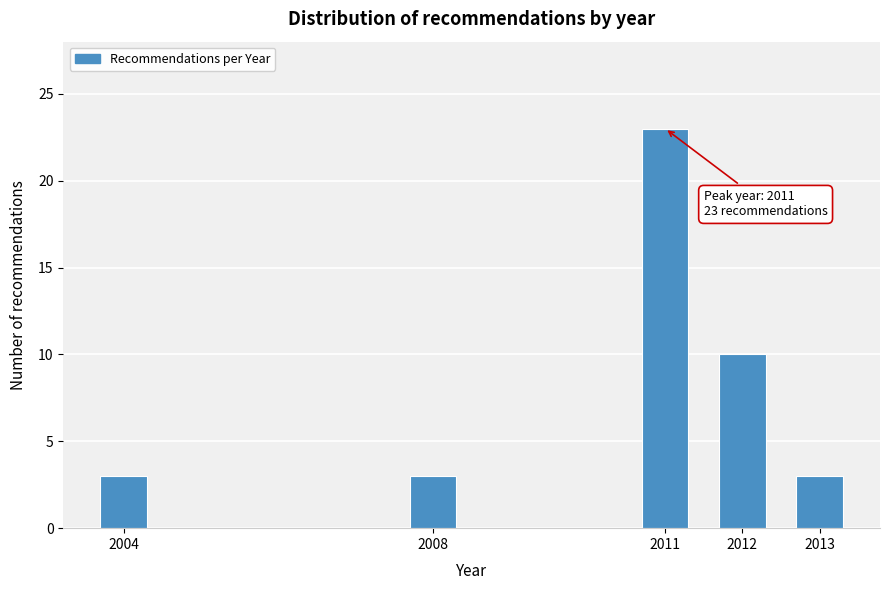

Reading left to right, what are all the values shown in this chart?

3	3	23	10	3